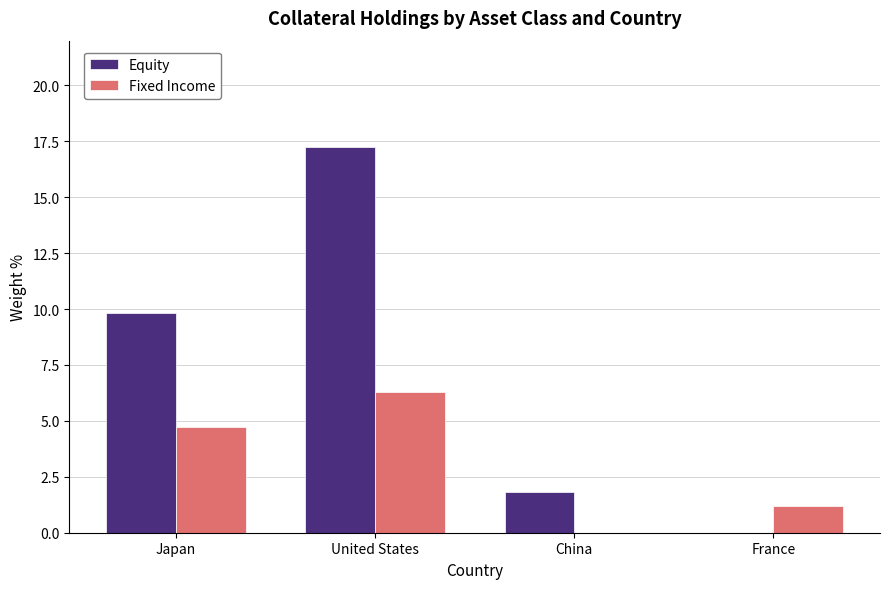

Where does the Equity series first go above 9?

Japan